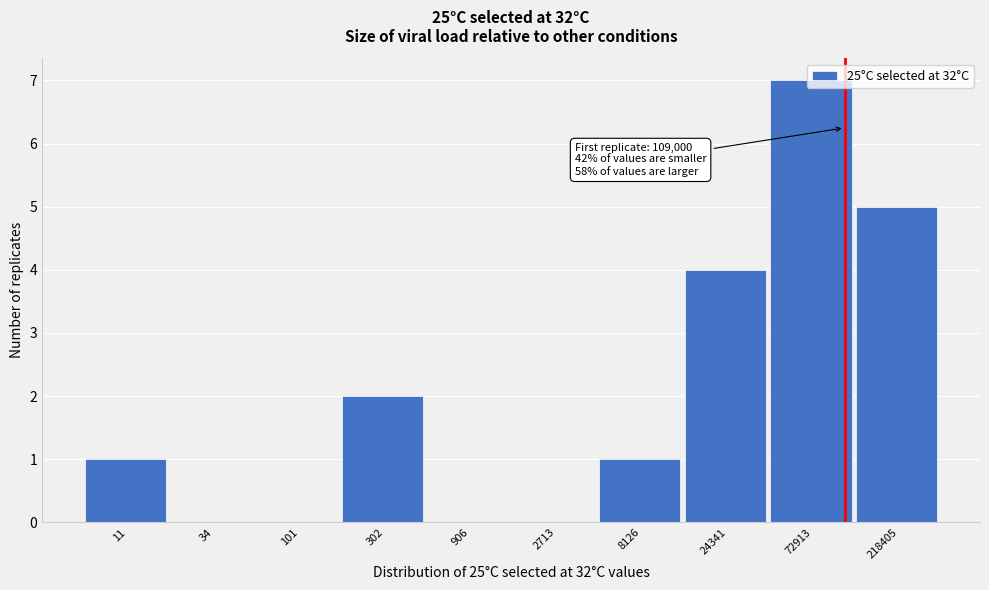

What is the sum of all values?

20